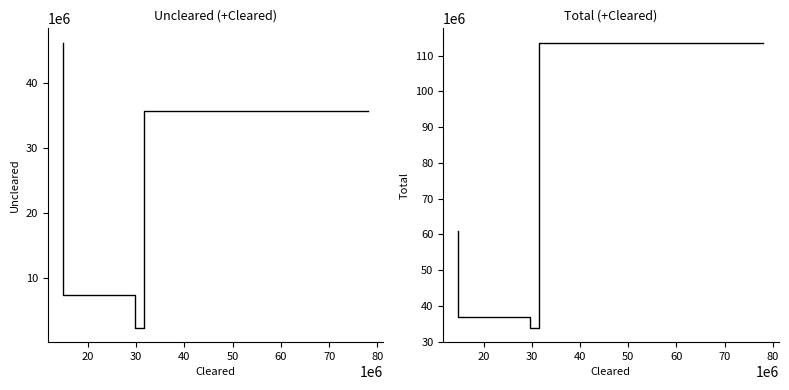

True or false: Uncleared has more than 1 interior local peaks.

False